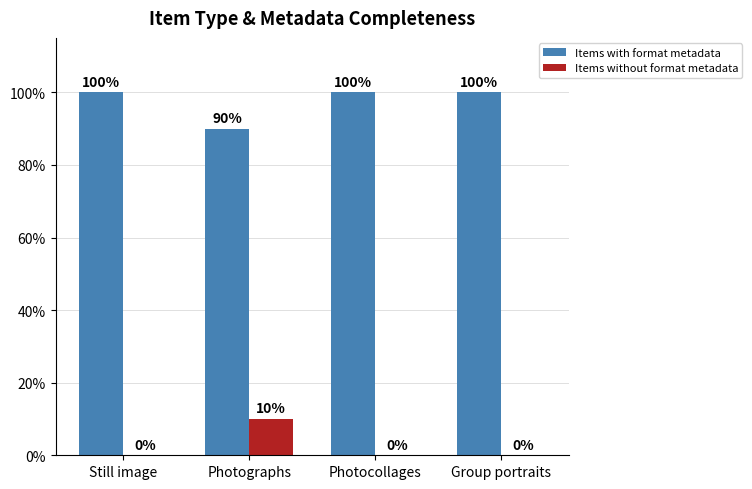

The Items without format metadata series shows -6 at Photocollages. True or false?

False